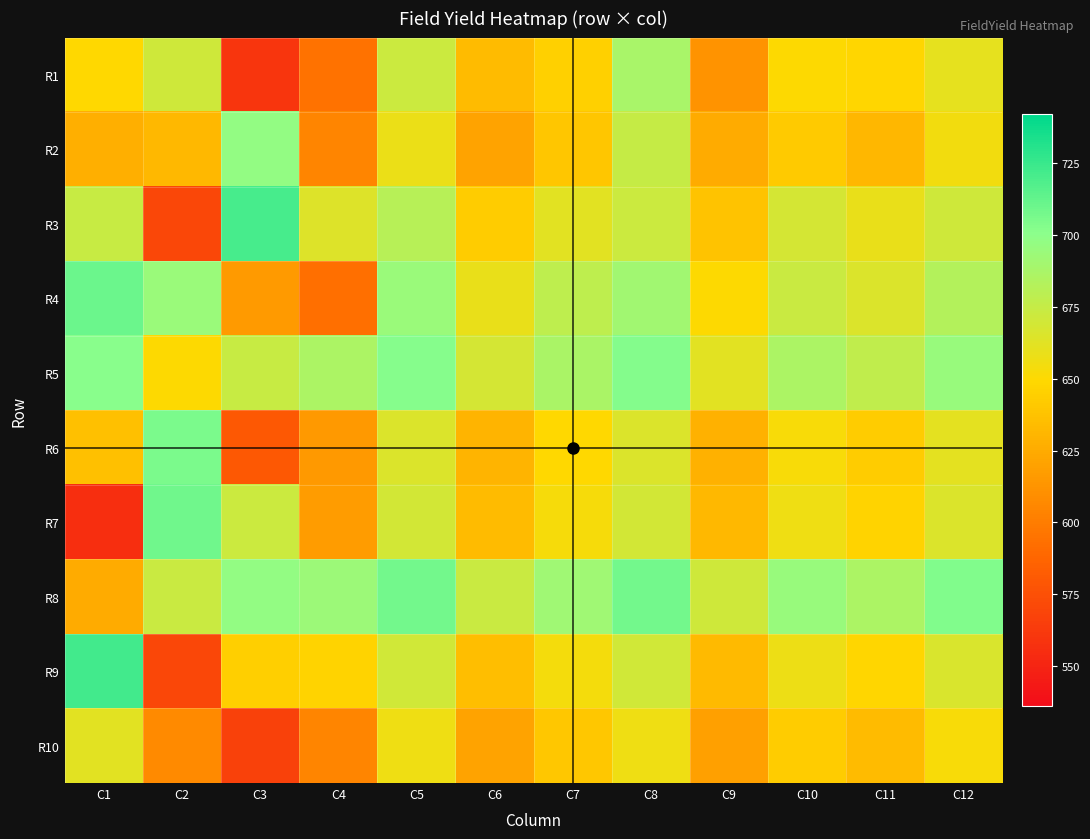

Reading right to left, transcribe all the data shown in this chart.

R1: C12=660	C11=648	C10=650	C9=612	C8=688	C7=645	C6=634	C5=672	C4=594	C3=560	C2=671	C1=649
R2: C12=655	C11=631	C10=642	C9=625	C8=675	C7=639	C6=621	C5=658	C4=605	C3=697	C2=632	C1=627
R3: C12=671	C11=659	C10=668	C9=638	C8=672	C7=662	C6=643	C5=681	C4=664	C3=721	C2=570	C1=674
R4: C12=683	C11=665	C10=673	C9=650	C8=691	C7=678	C6=659	C5=694	C4=593	C3=616	C2=694	C1=710
R5: C12=695	C11=677	C10=686	C9=662	C8=703	C7=687	C6=668	C5=702	C4=686	C3=674	C2=650	C1=701
R6: C12=661	C11=643	C10=652	C9=628	C8=665	C7=649	C6=630	C5=665	C4=615	C3=580	C2=705	C1=636
R7: C12=665	C11=647	C10=656	C9=632	C8=669	C7=653	C6=634	C5=669	C4=617	C3=672	C2=709	C1=556
R8: C12=704	C11=686	C10=695	C9=671	C8=708	C7=692	C6=673	C5=708	C4=693	C3=697	C2=673	C1=625
R9: C12=666	C11=648	C10=657	C9=633	C8=670	C7=654	C6=635	C5=670	C4=647	C3=644	C2=570	C1=722
R10: C12=652	C11=634	C10=643	C9=619	C8=656	C7=640	C6=621	C5=656	C4=605	C3=567	C2=607	C1=662